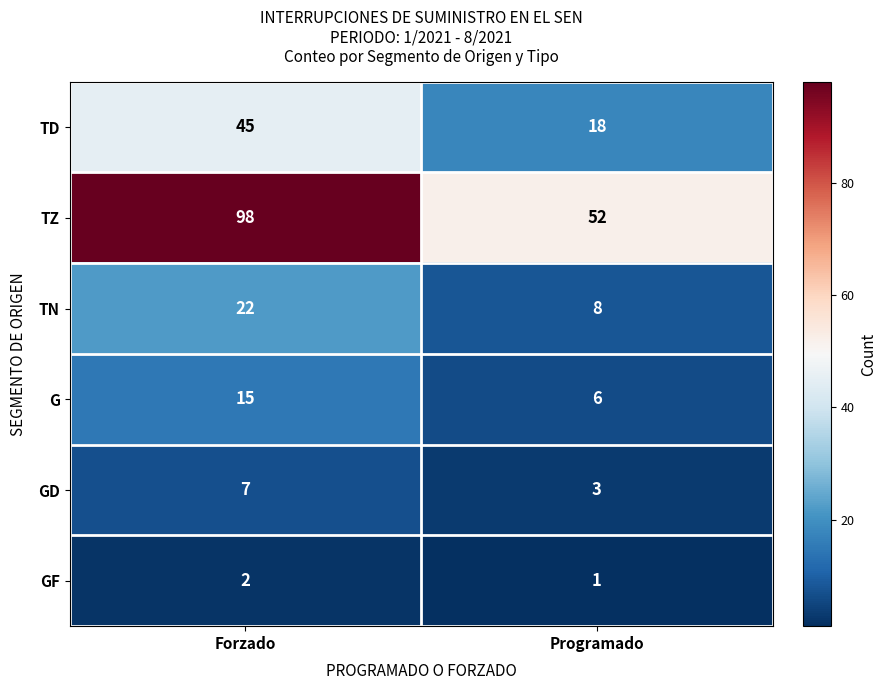

How many categories are shown in the chart?

2